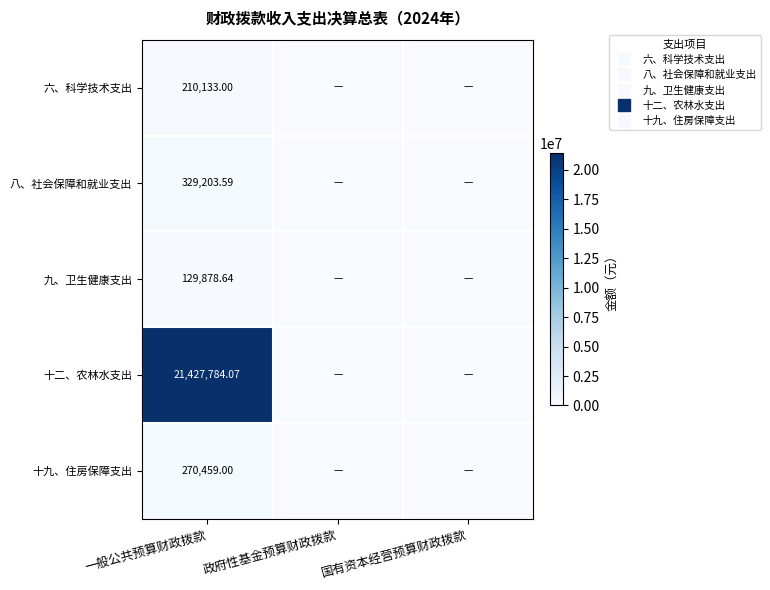

What is the difference between the 九、卫生健康支出 values at 一般公共预算财政拨款 and 国有资本经营预算财政拨款?

129878.6